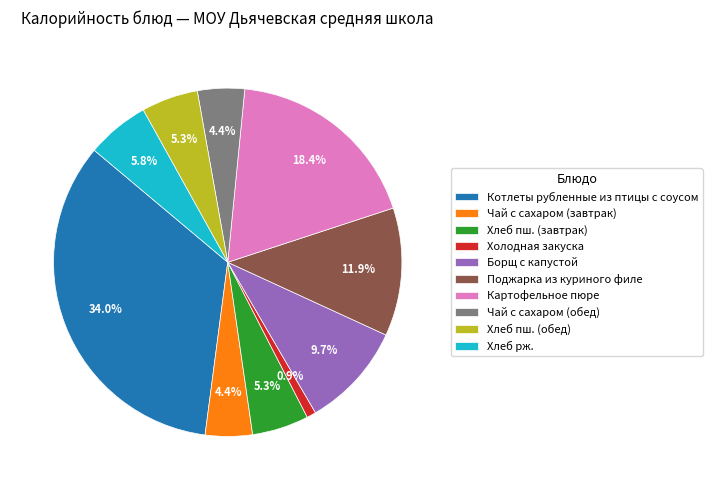

To the nearest percent, what is the difference between the Хлеб пш. (завтрак) and Картофельное пюре slice percentages?

13%